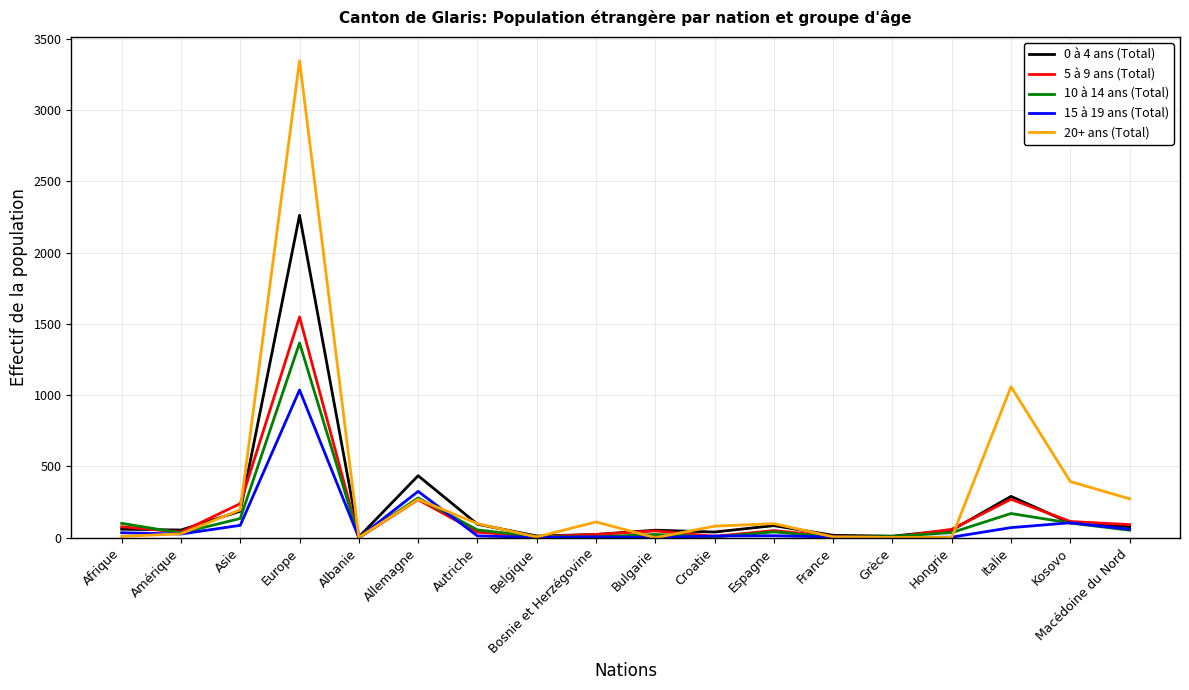

The value of 15 à 19 ans (Total) at Asie is 87. True or false?

True